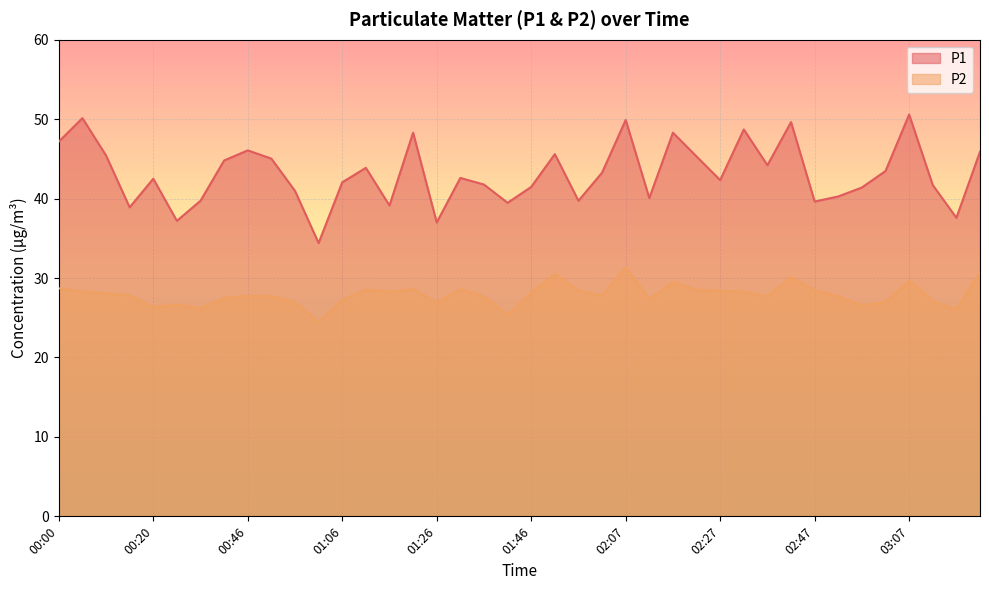

What is the difference between the maximum and second lowest values in the P2 series?

5.9